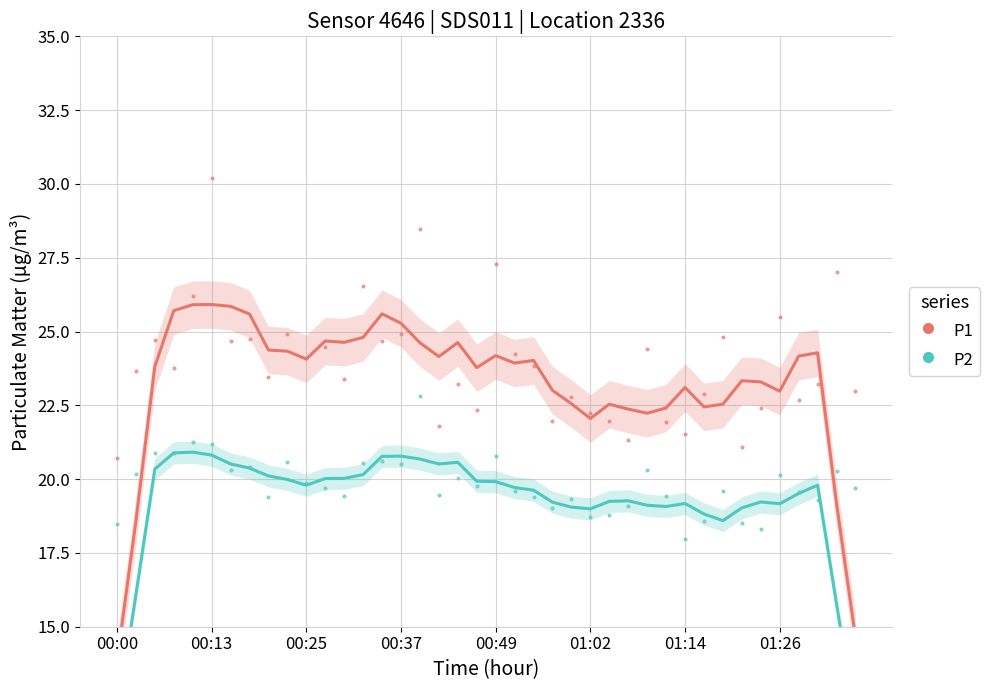

What is the difference between the P2 values at 00:00 and 16?

8.8